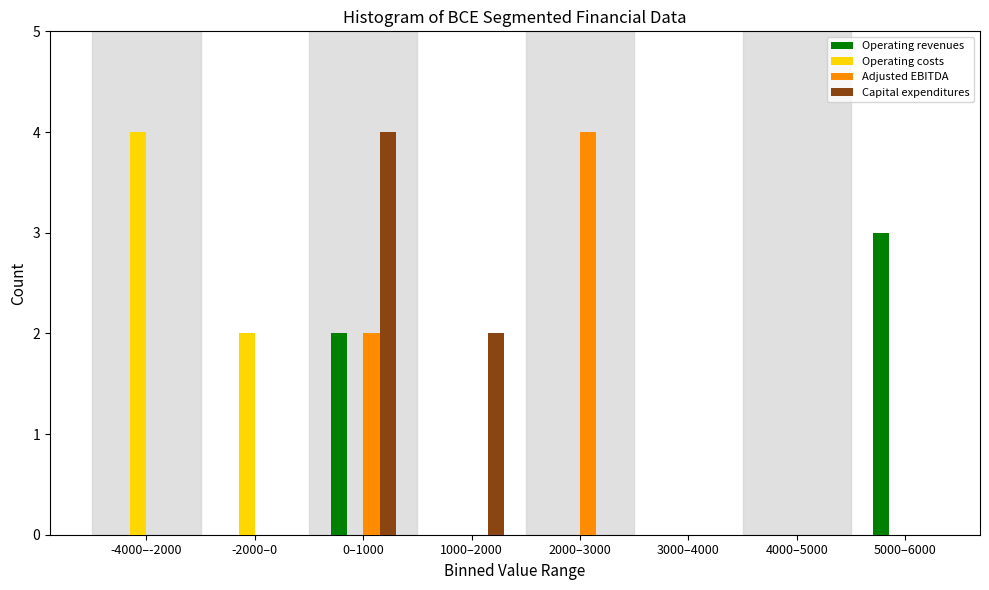

True or false: Operating revenues has a value of -2 at 2000–3000.

False